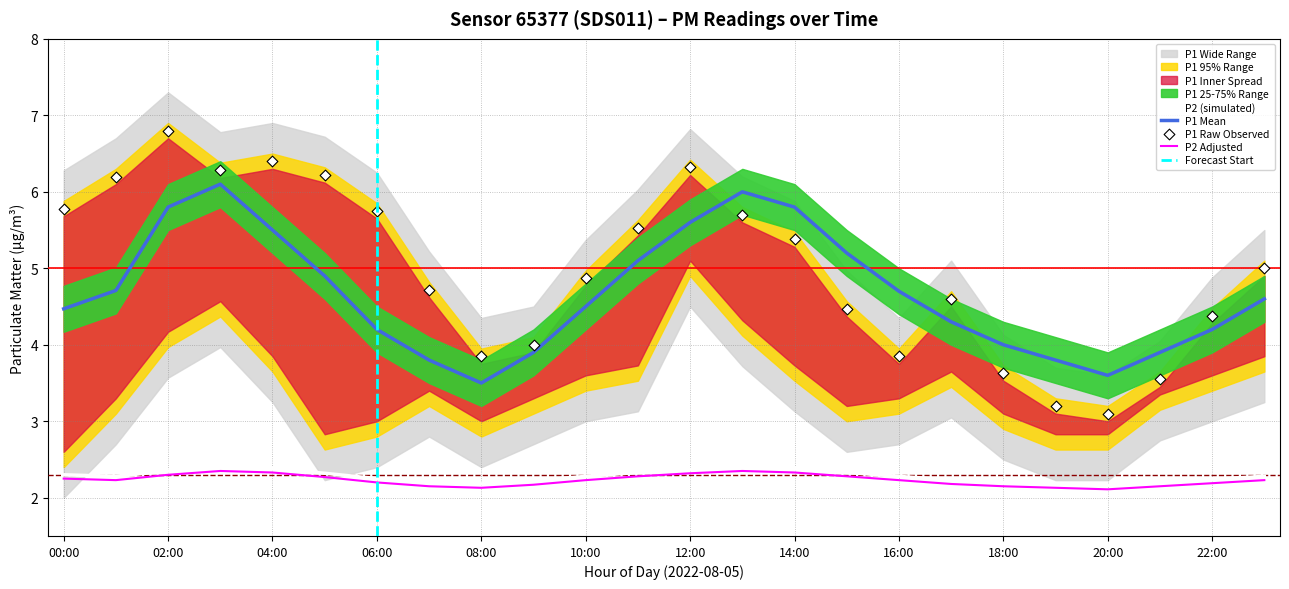

What is the minimum value for P2 (simulated)?

2.2